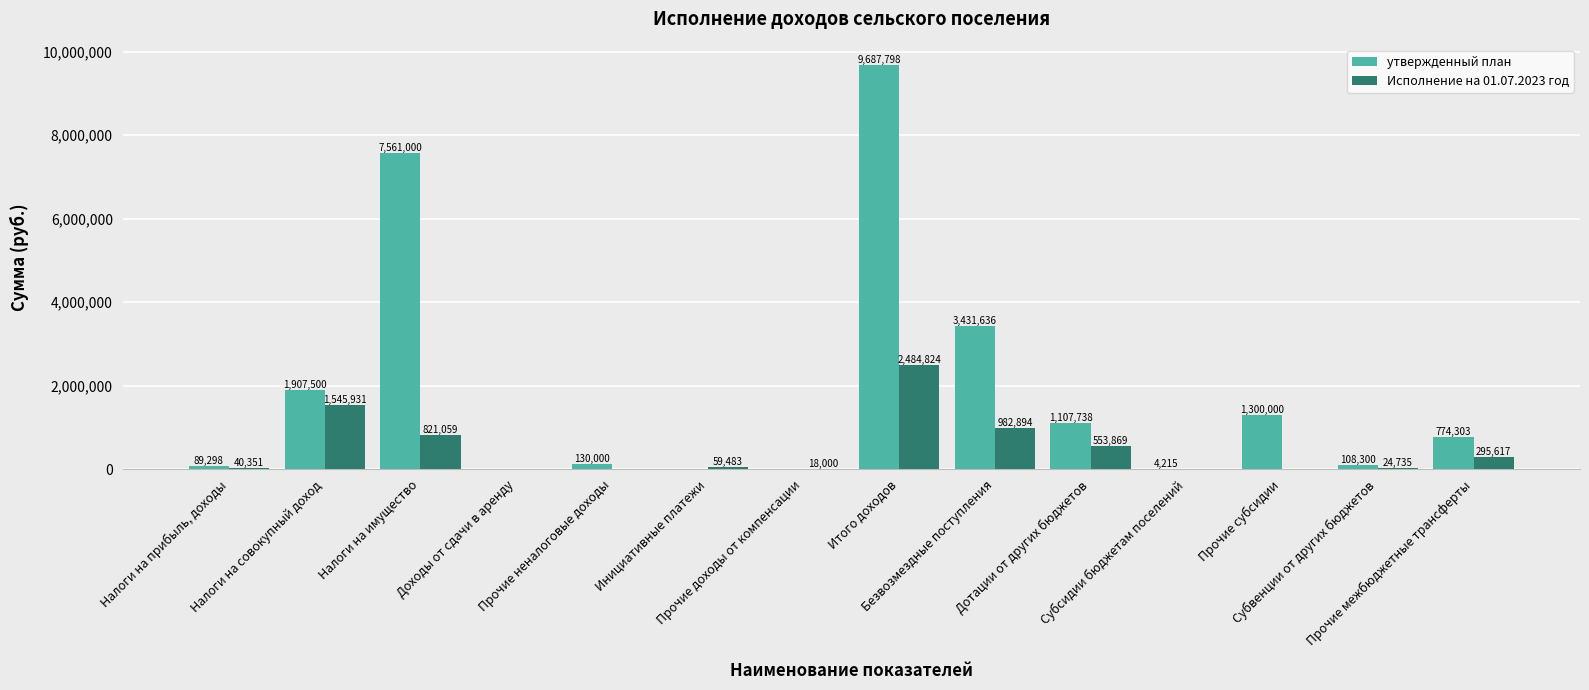

How many data points in утвержденный план are above 774303?

7